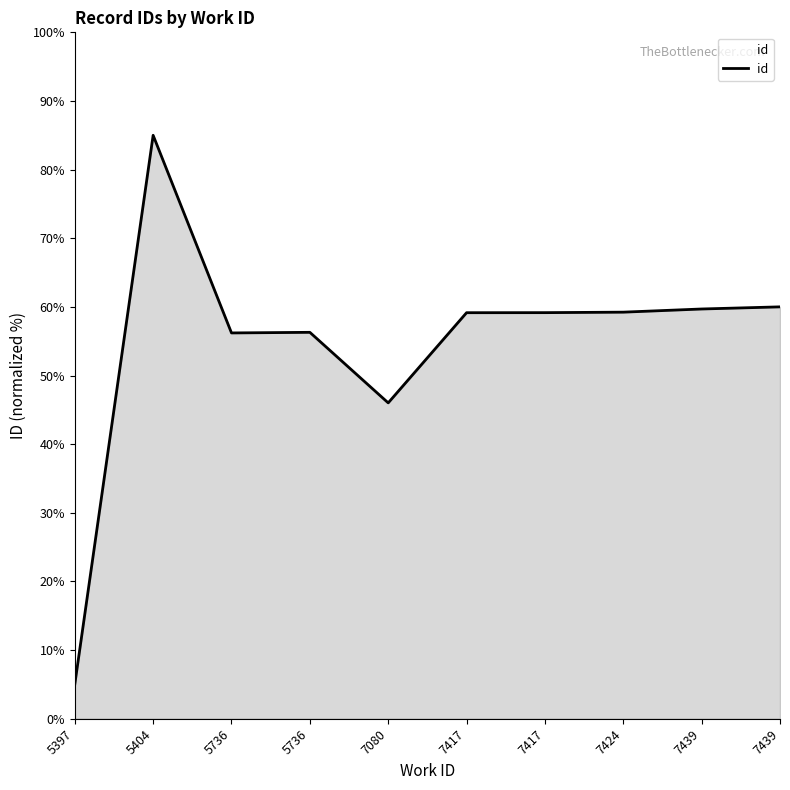

Where is the first local minimum?

5736